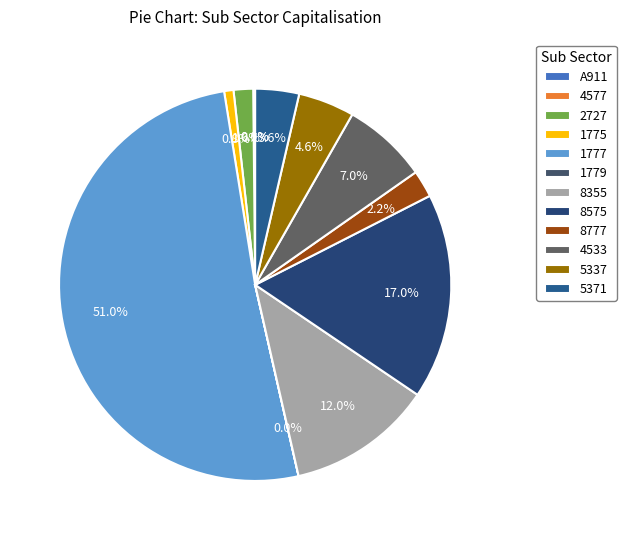

What portion of the pie excludes 8355?

88.0%